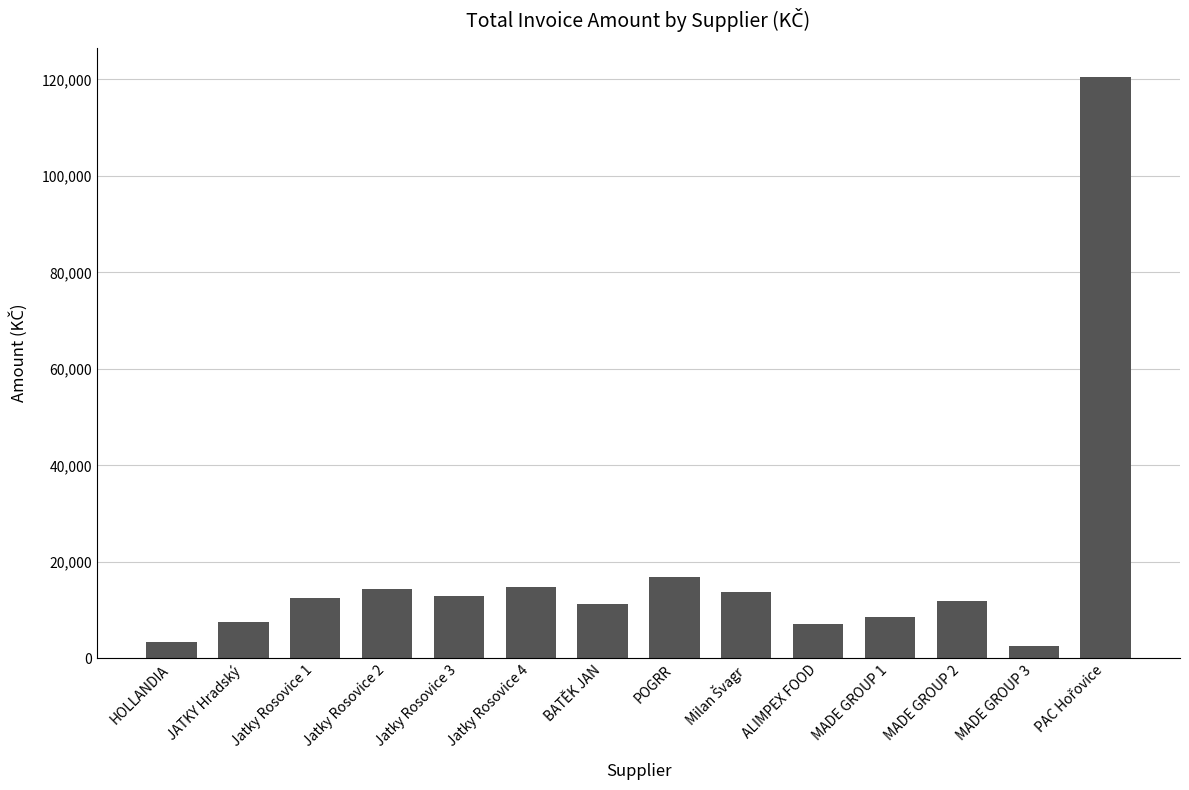

Between ALIMPEX FOOD and Jatky Rosovice 1, which is larger?

Jatky Rosovice 1